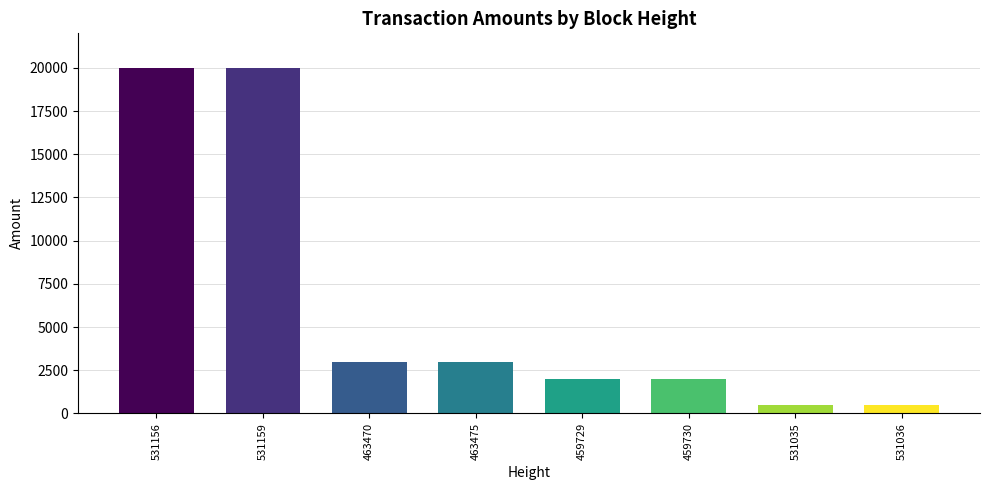

What is the maximum value shown in the chart?

20000